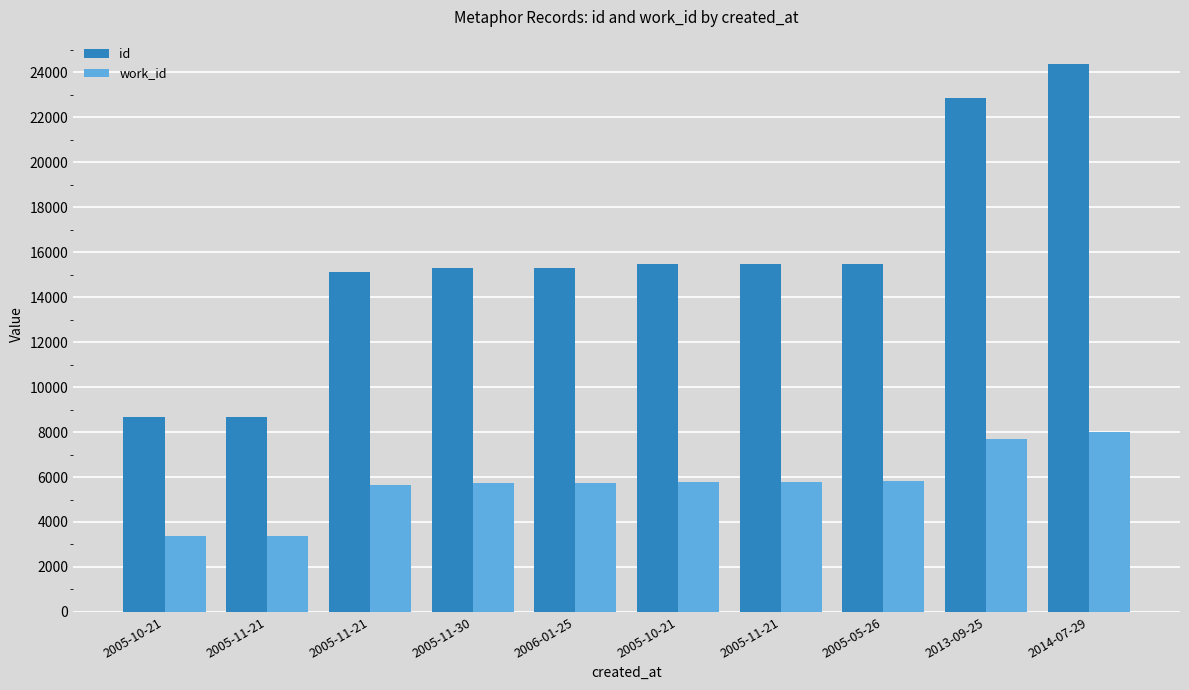

Reading right to left, transcribe all the data shown in this chart.

id: 2014-07-29=24353	2013-09-25=22861	2005-05-26=15493	2005-11-21=15468	2005-10-21=15457	2006-01-25=15299	2005-11-30=15298	2005-11-21=15120	2005-11-21=8658	2005-10-21=8657
work_id: 2014-07-29=7998	2013-09-25=7690	2005-05-26=5813	2005-11-21=5800	2005-10-21=5795	2006-01-25=5738	2005-11-30=5742	2005-11-21=5658	2005-11-21=3380	2005-10-21=3379